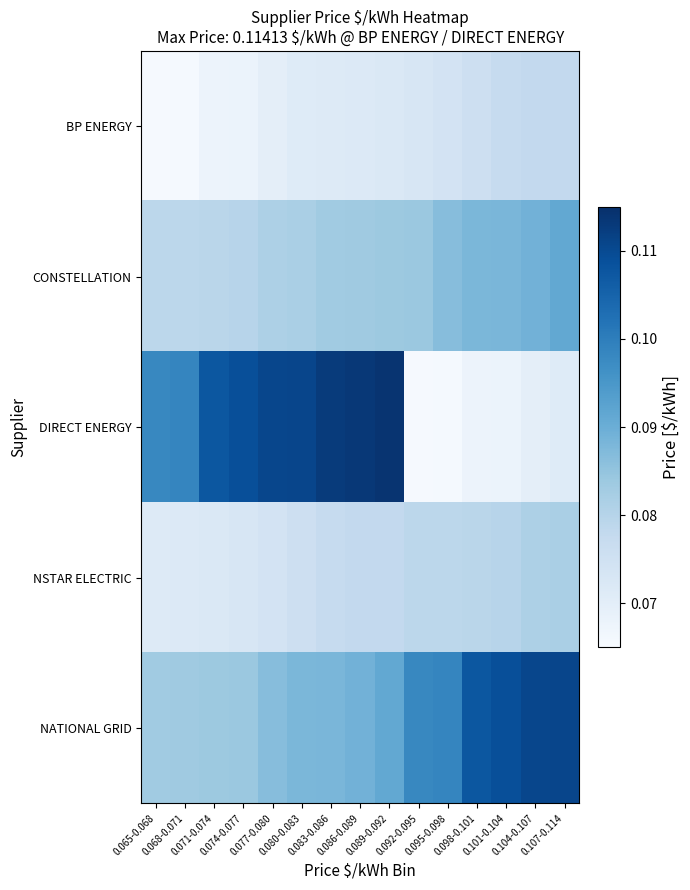

Which series has the largest range (max minus min)?

DIRECT ENERGY